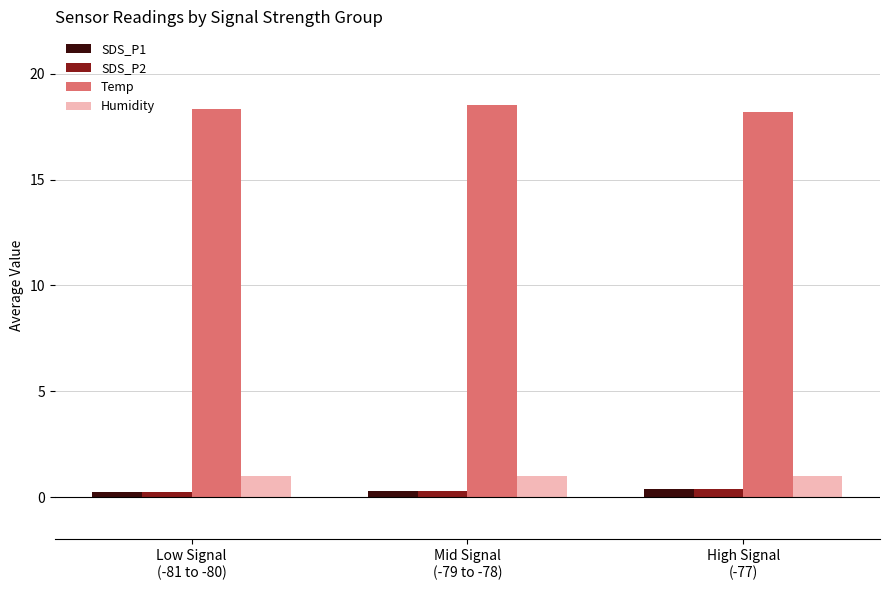

What is the maximum value shown in the chart?

18.5